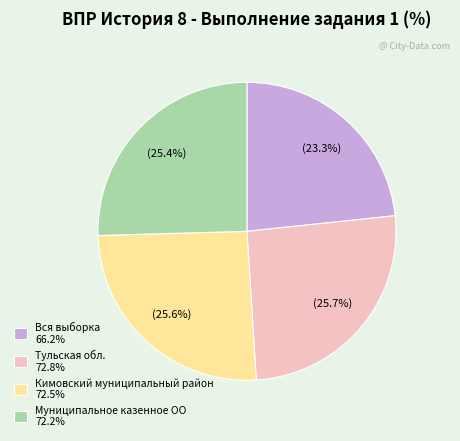

Approximately how many times larger is the value at Тульская обл. 72.8% compared to Вся выборка 66.2%?

1.1